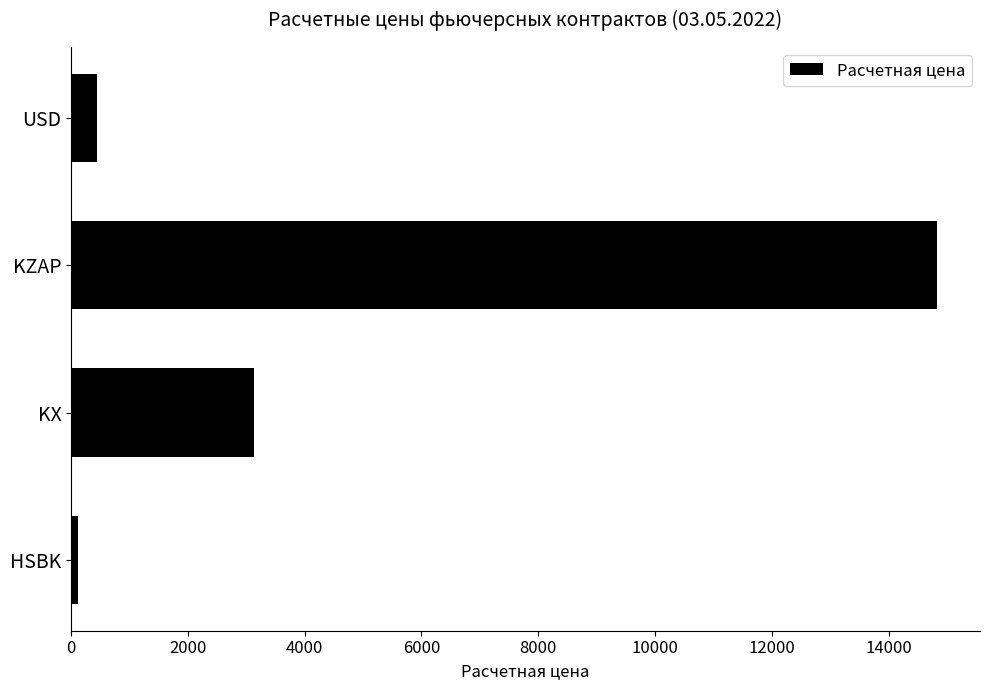

What is the change in value from KZAP to USD?

-14366.8